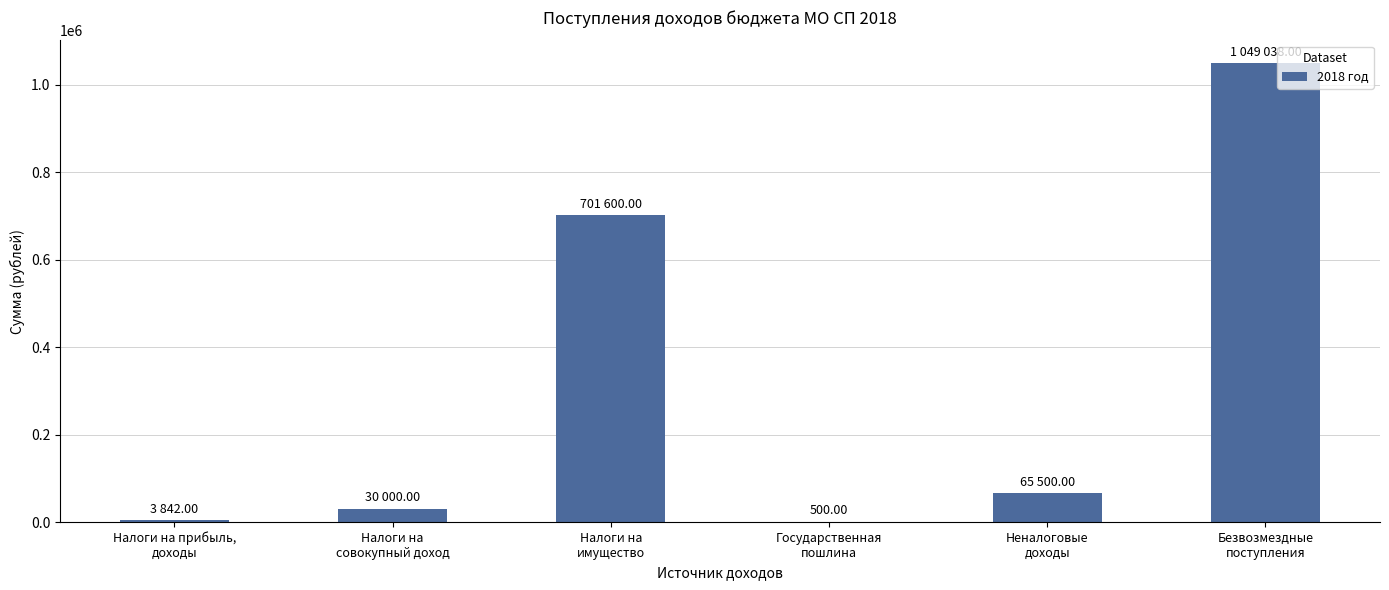

Which label corresponds to the largest value in the chart?

Безвозмездные
поступления